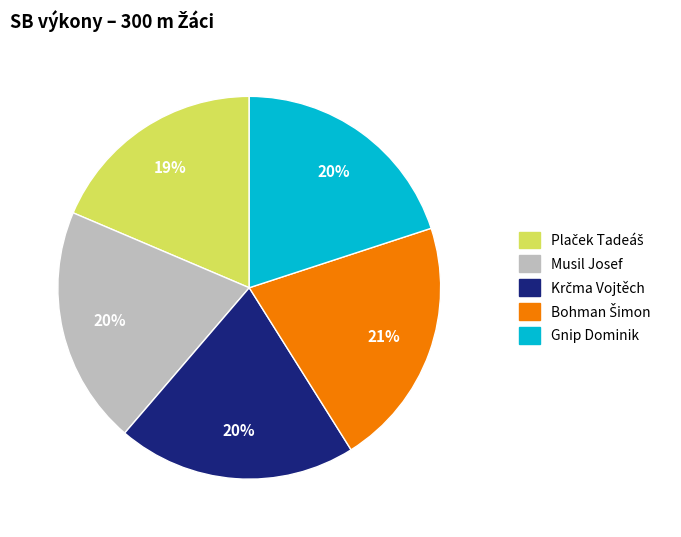

True or false: Musil Josef accounts for 27% of the total.

False